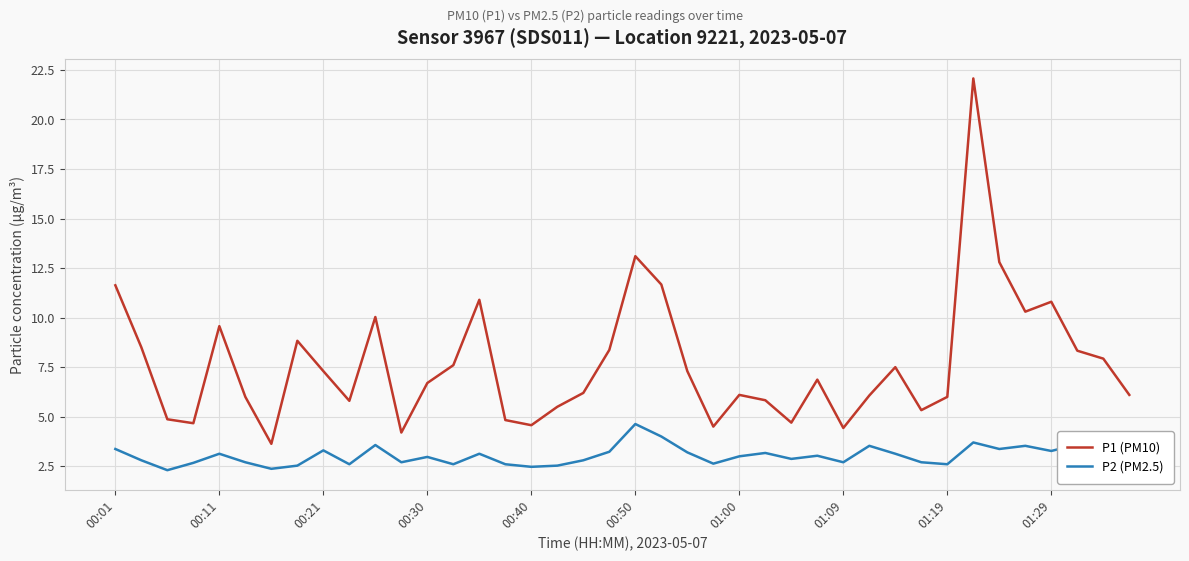

Which series has the widest spread of values?

P1 (PM10)